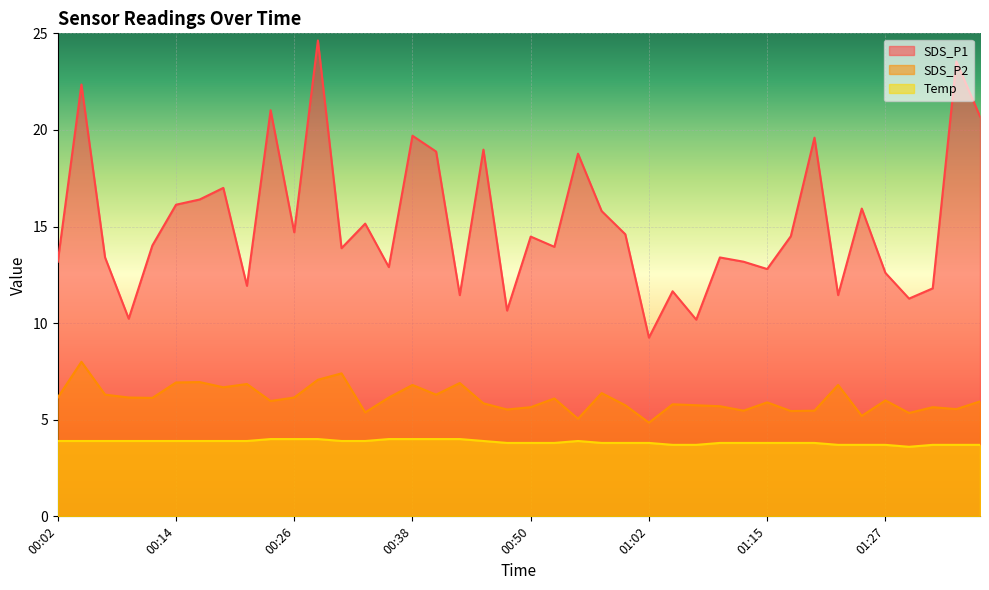

What value does the Temp series have at 00:38?

4.0